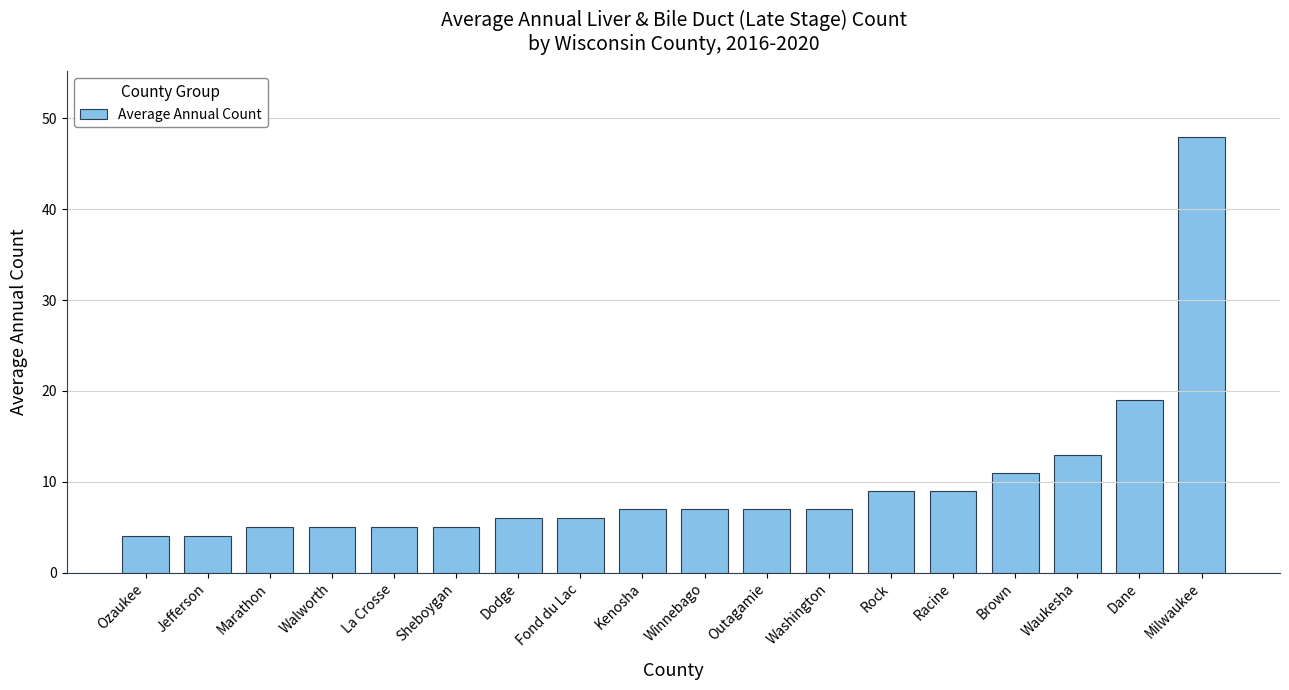

What is the change in value from Jefferson to Fond du Lac?

+2